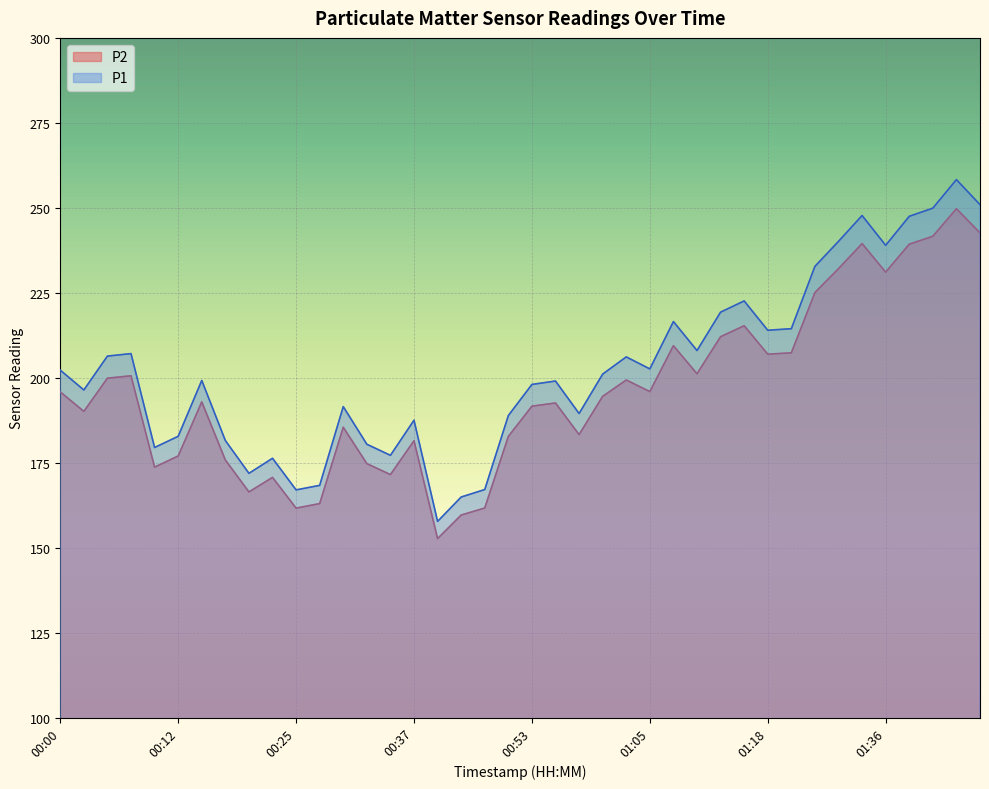

The P1 series shows 57.6 at 00:32. True or false?

False